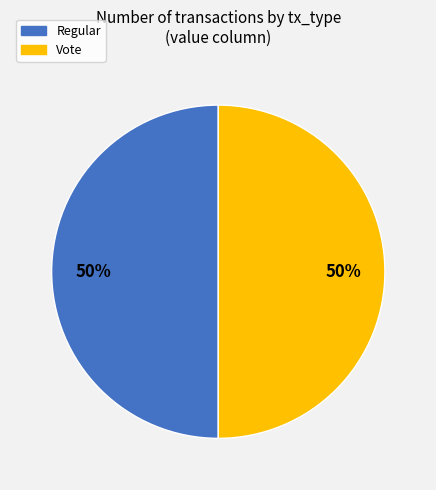

To the nearest percent, what is the average slice percentage?

50%